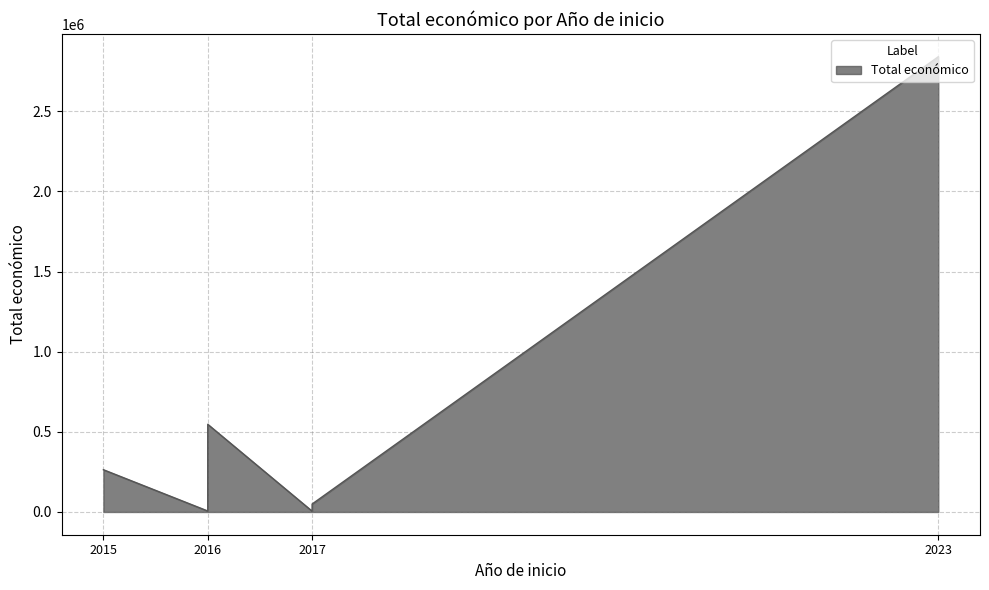

How many lines are shown in the chart?

1